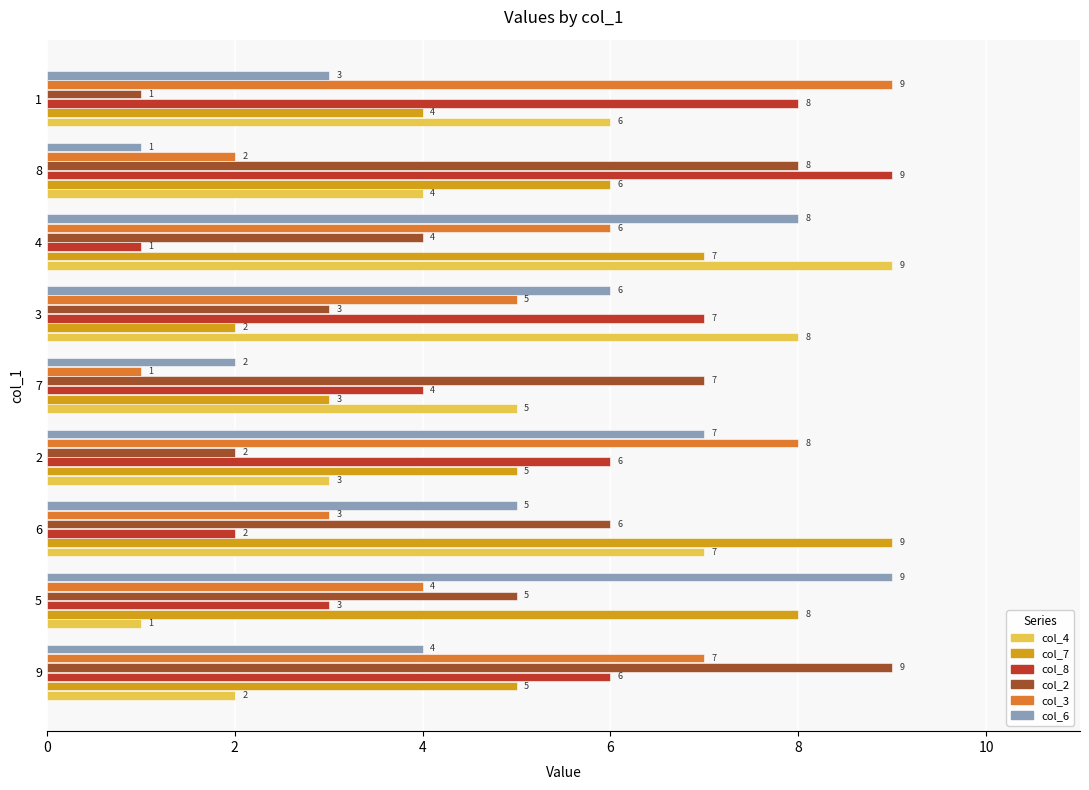

Which series has the largest total across all categories?

col_7